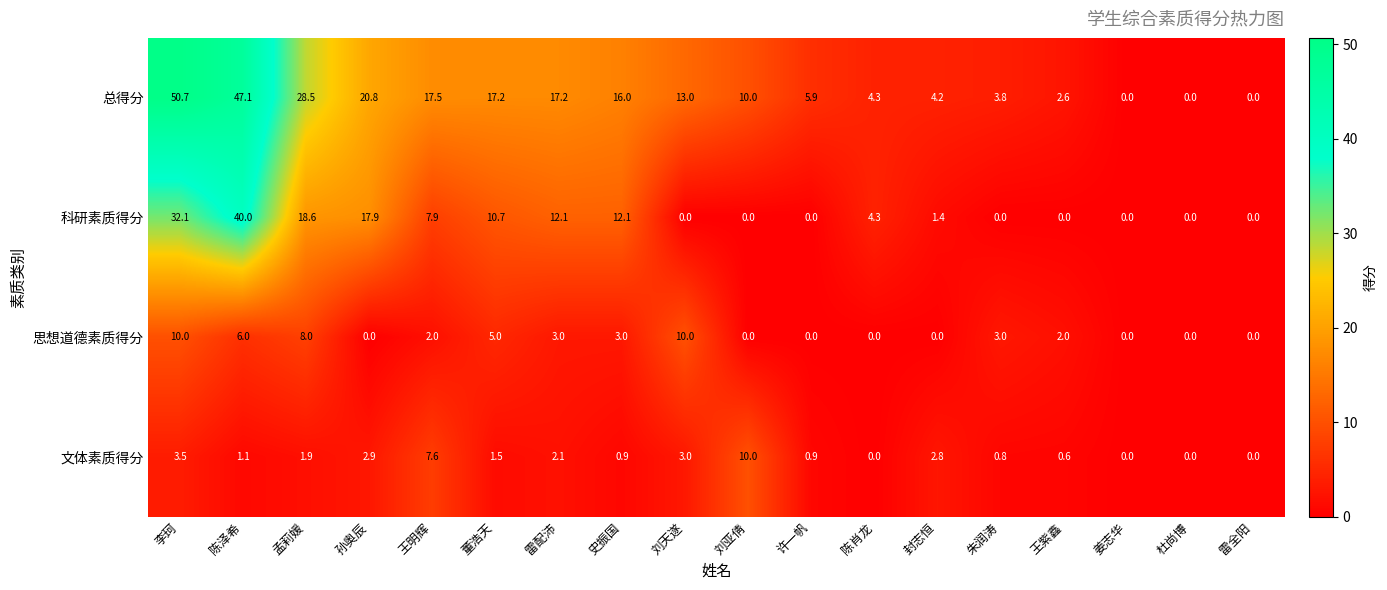

What is the difference between the maximum and minimum values in the 科研素质得分 series?

40.0